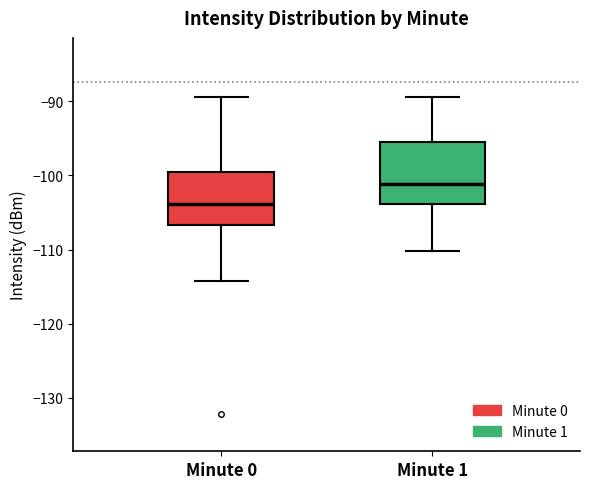

Reading left to right, read every box against the y-axis: the position of its median line, the range the box covers, and the ends of its whiskers. The values are not printed on the chart, so give them approximately, as read against the axis.

Minute 0: median -104, box -107 to -100, whiskers -114 to -89
Minute 1: median -101, box -104 to -95, whiskers -110 to -89